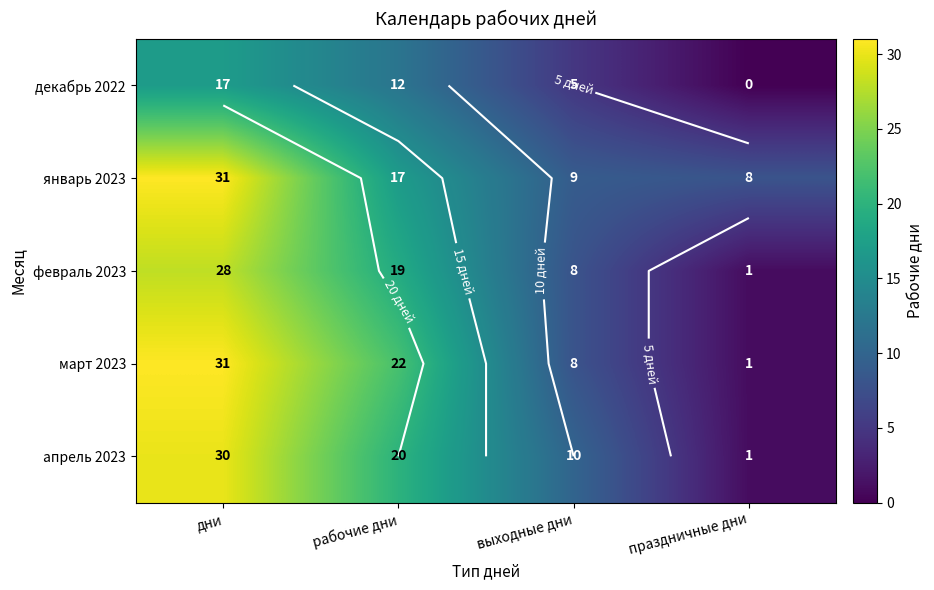

The март 2023 series shows 1 at праздничные дни. True or false?

False